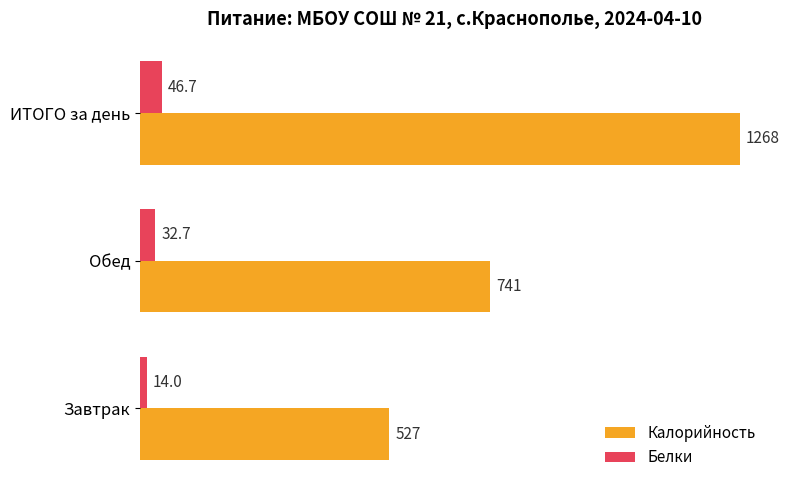

Which series has the largest total across all categories?

Калорийность